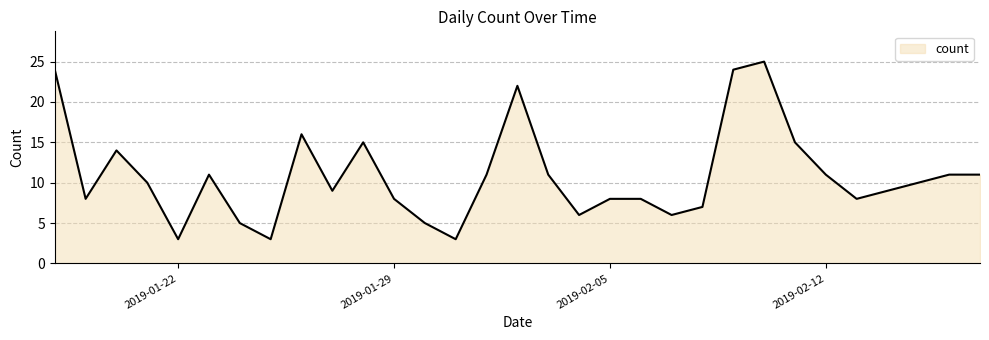

How many lines are shown in the chart?

1